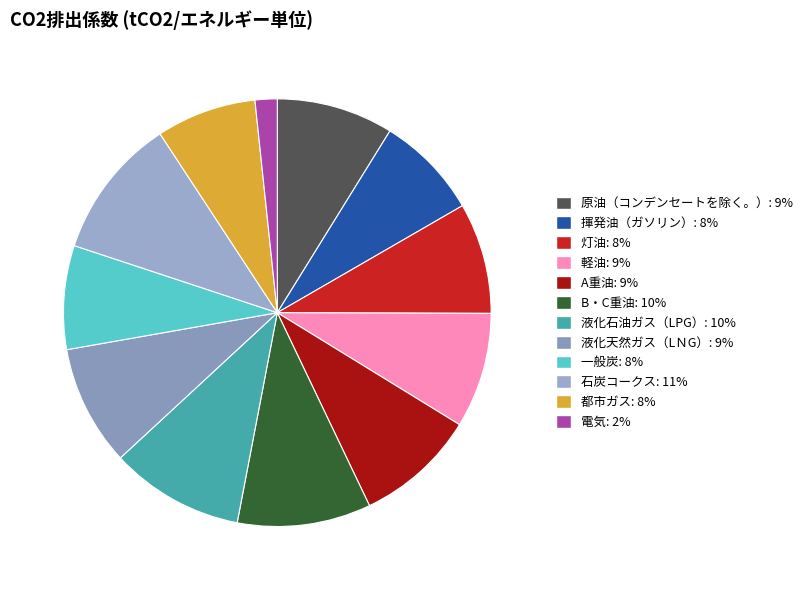

Is there a majority slice in this chart?

No